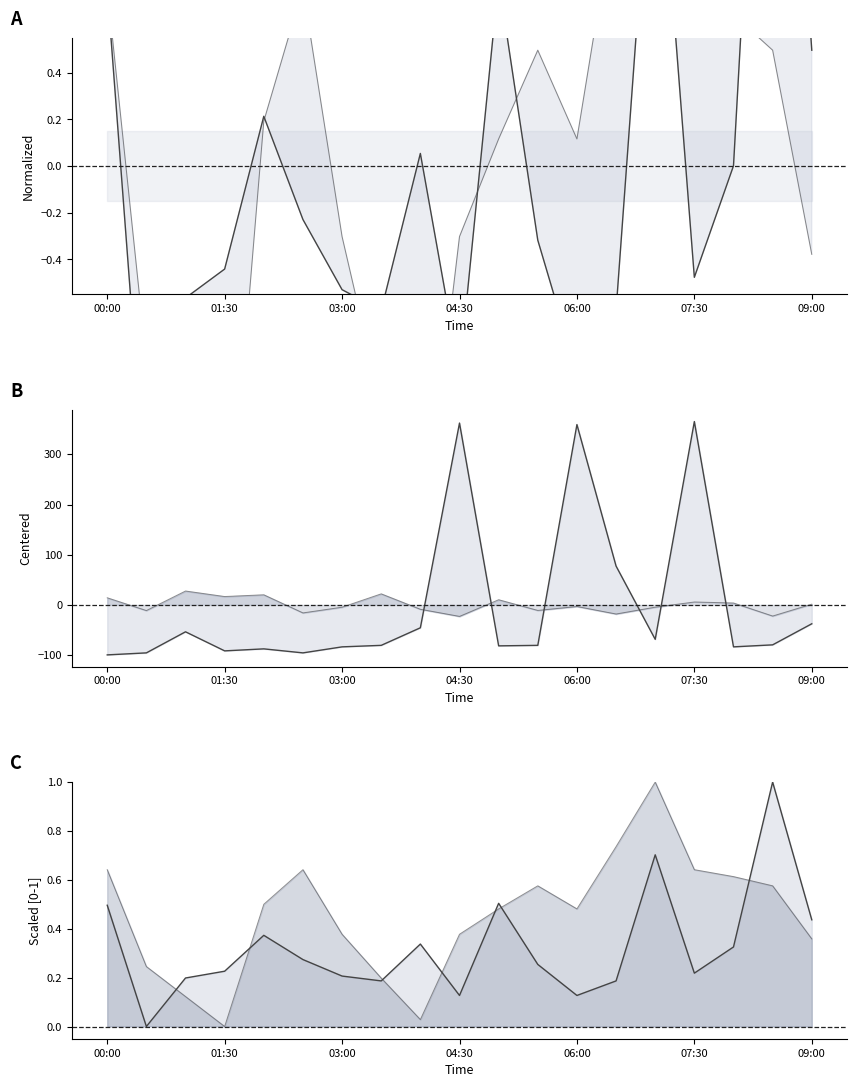

At which category is the sum across all series the highest?

07:30